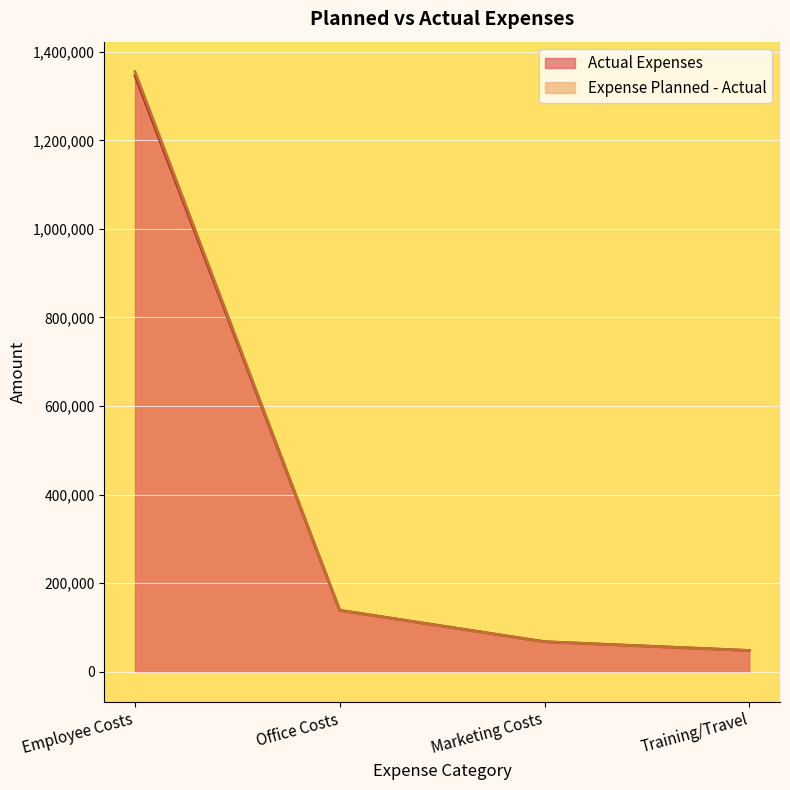

What is the highest value of the Actual Expenses series?

1346100